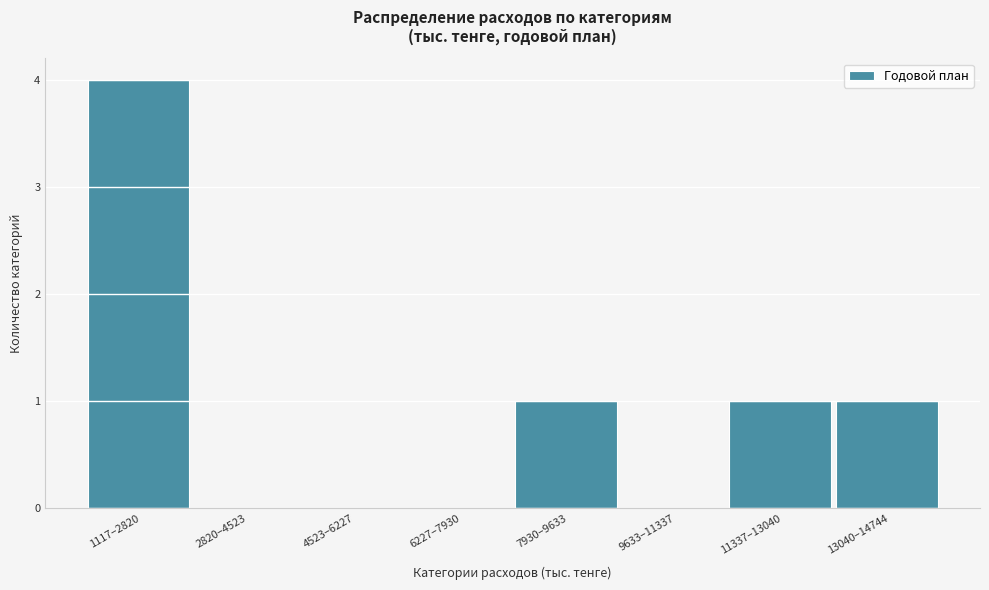

Reading left to right, transcribe all the data shown in this chart.

1117–2820=4	2820–4523=0	4523–6227=0	6227–7930=0	7930–9633=1	9633–11337=0	11337–13040=1	13040–14744=1